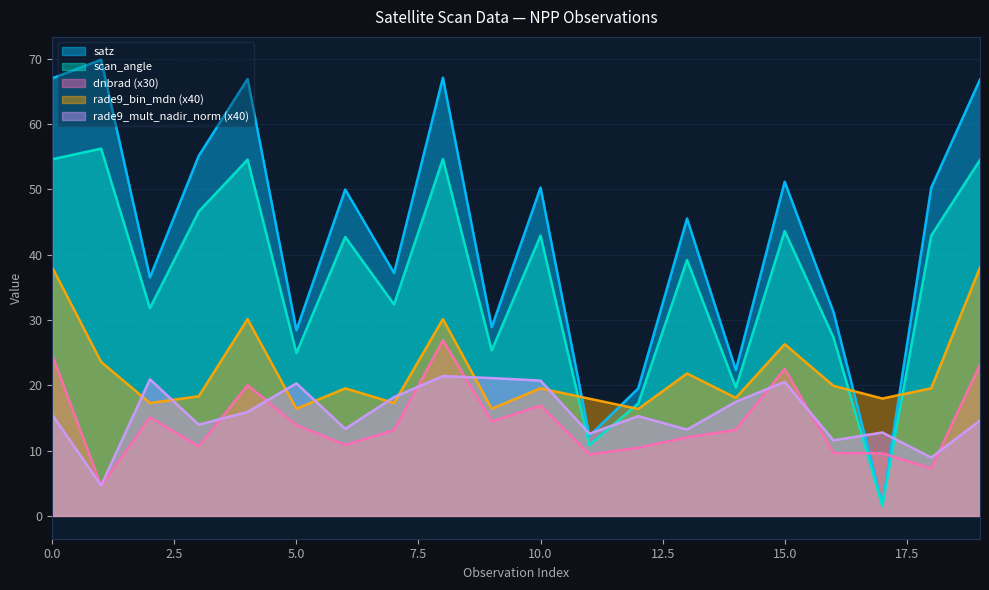

True or false: dnbrad and scan_angle intersect in this chart.

True